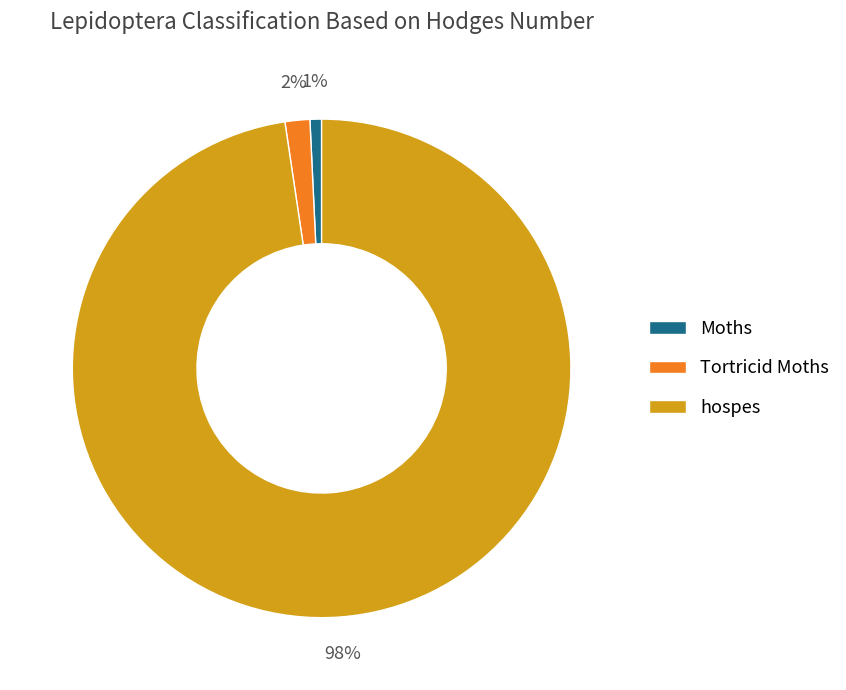

Is hospes the majority of the pie?

Yes